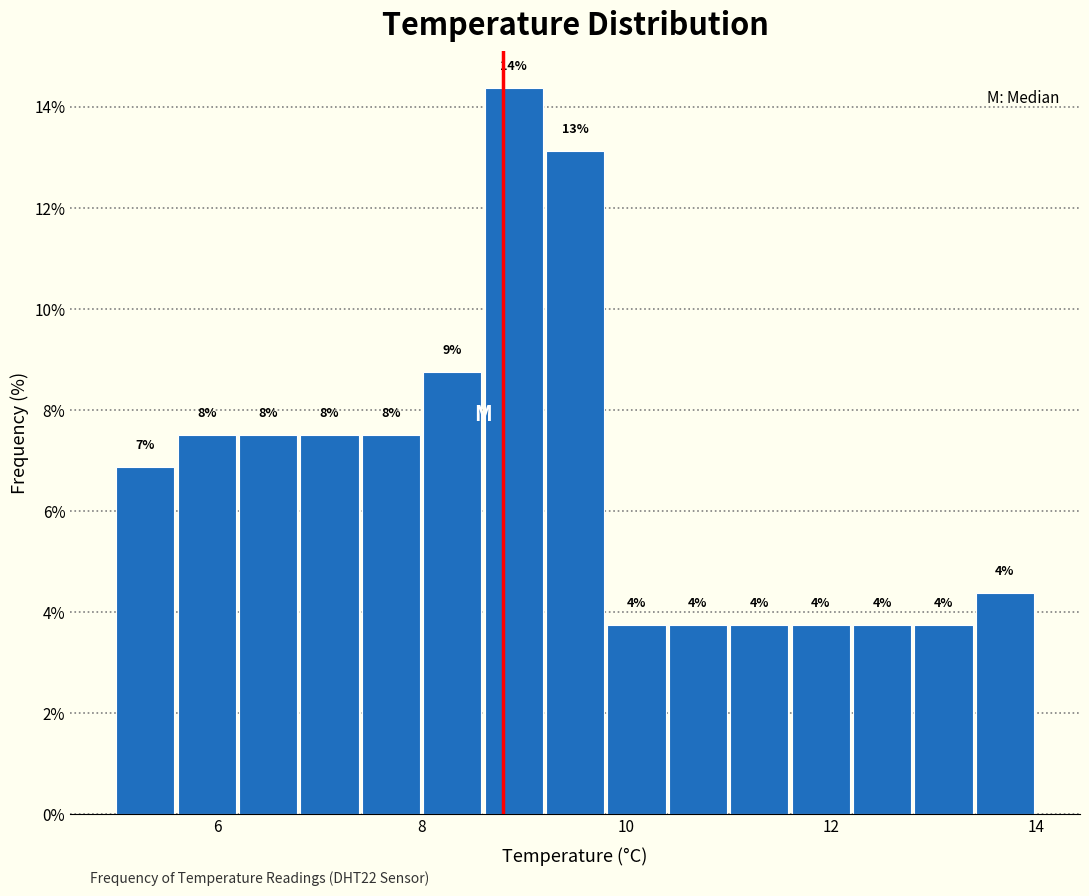

Read against the x-axis, roughly where is the centre of the tallest bar?

9.0